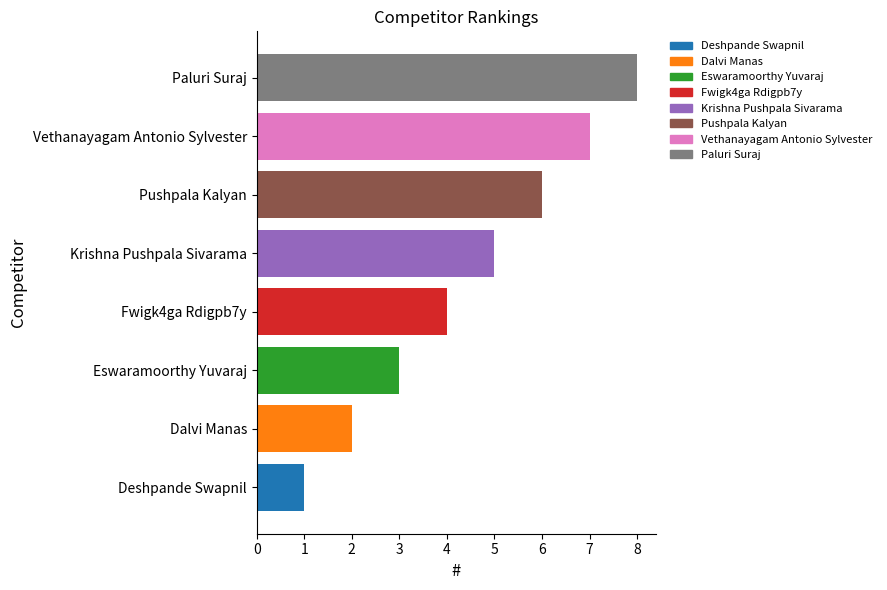

How many values are between 3 and 7?

5